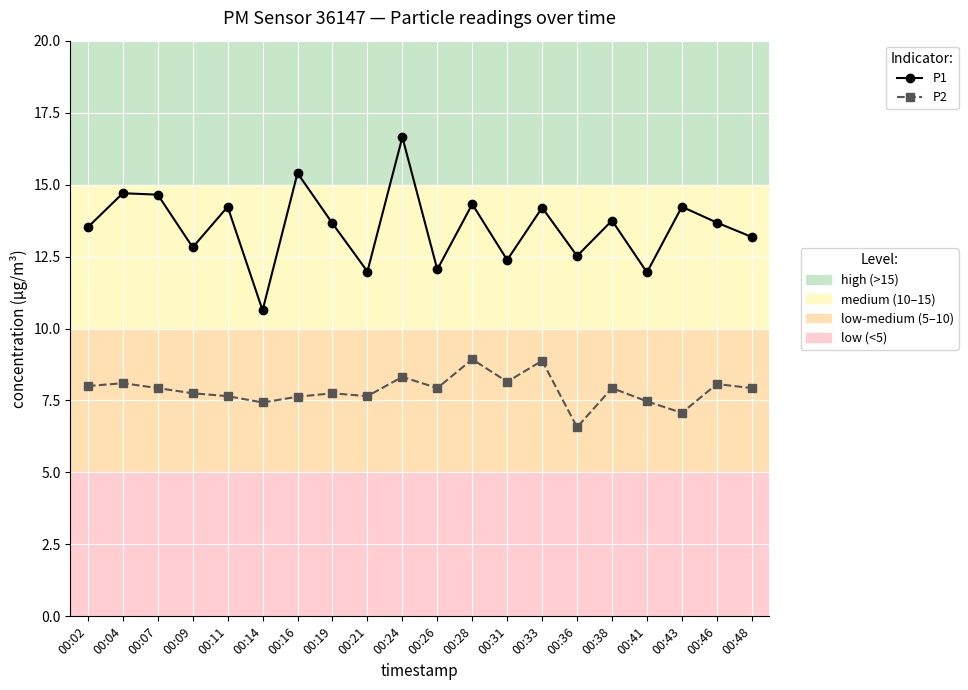

What is the smallest value displayed?

6.6